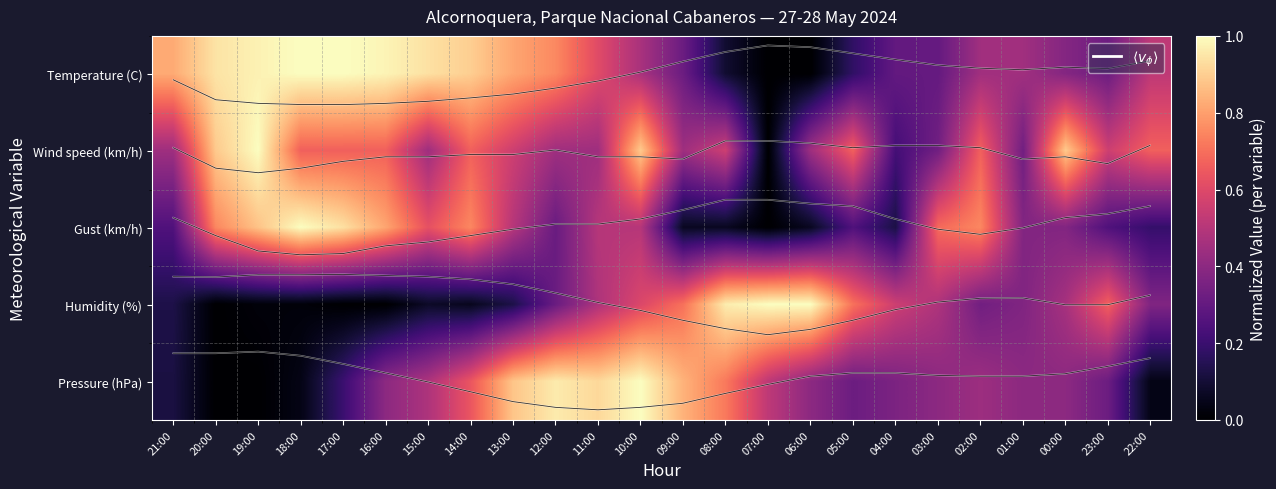

At which label does Pressure (hPa) reach its peak?

10:00